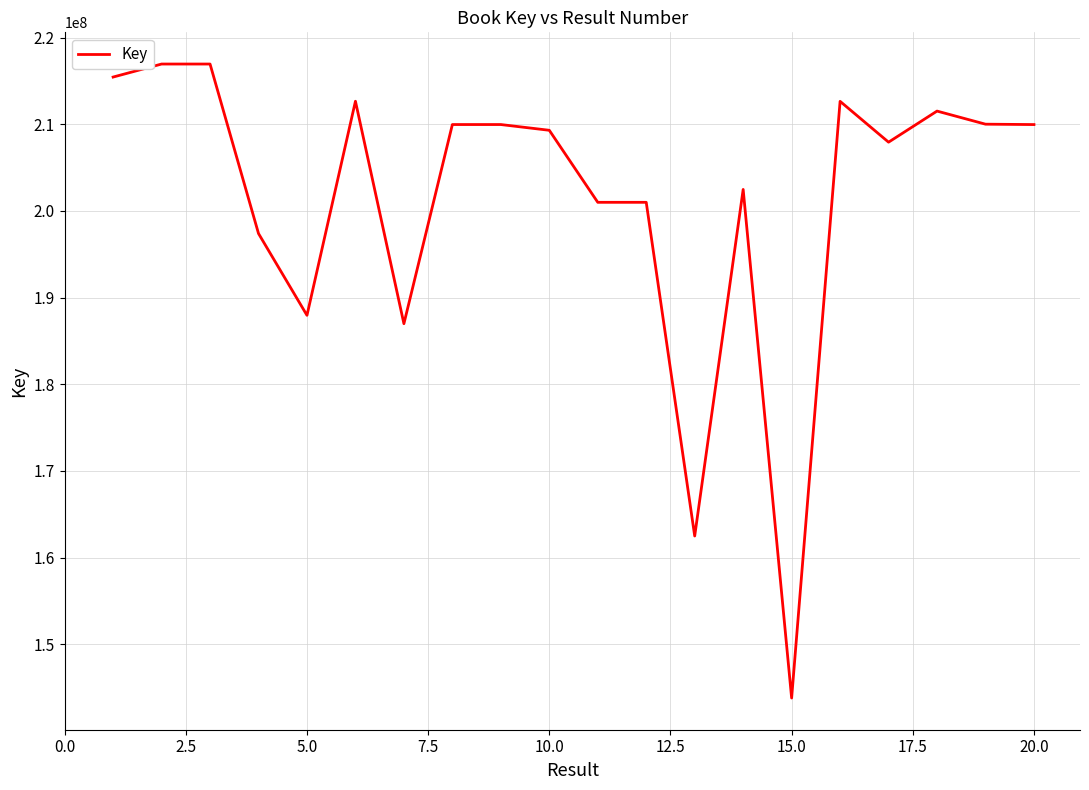

Does the chart display data point markers on the line(s)?

No